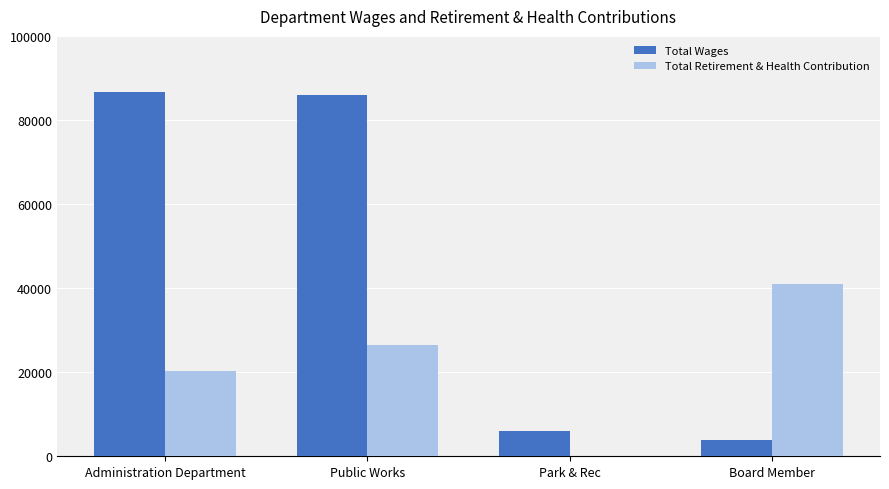

What is the sum of the Total Retirement & Health Contribution values at Public Works and Board Member?

67532